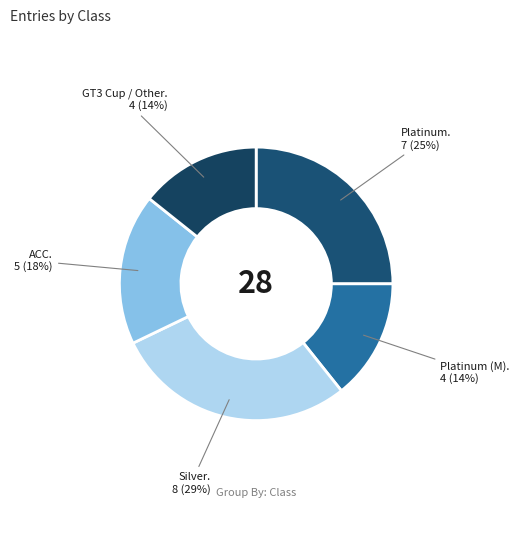

How many slices are in this pie chart?

5